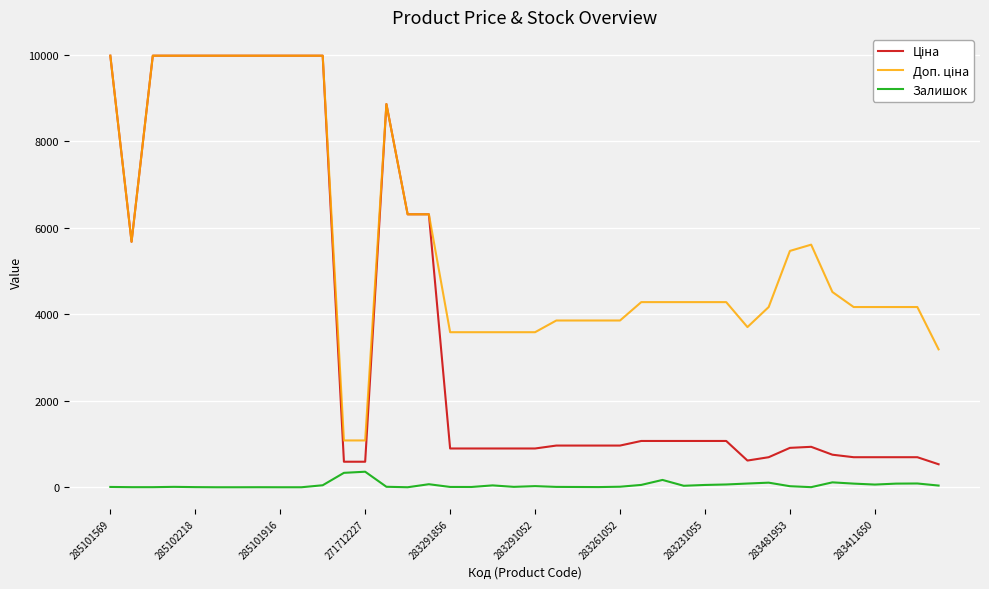

What is the greatest value displayed?

9975.0